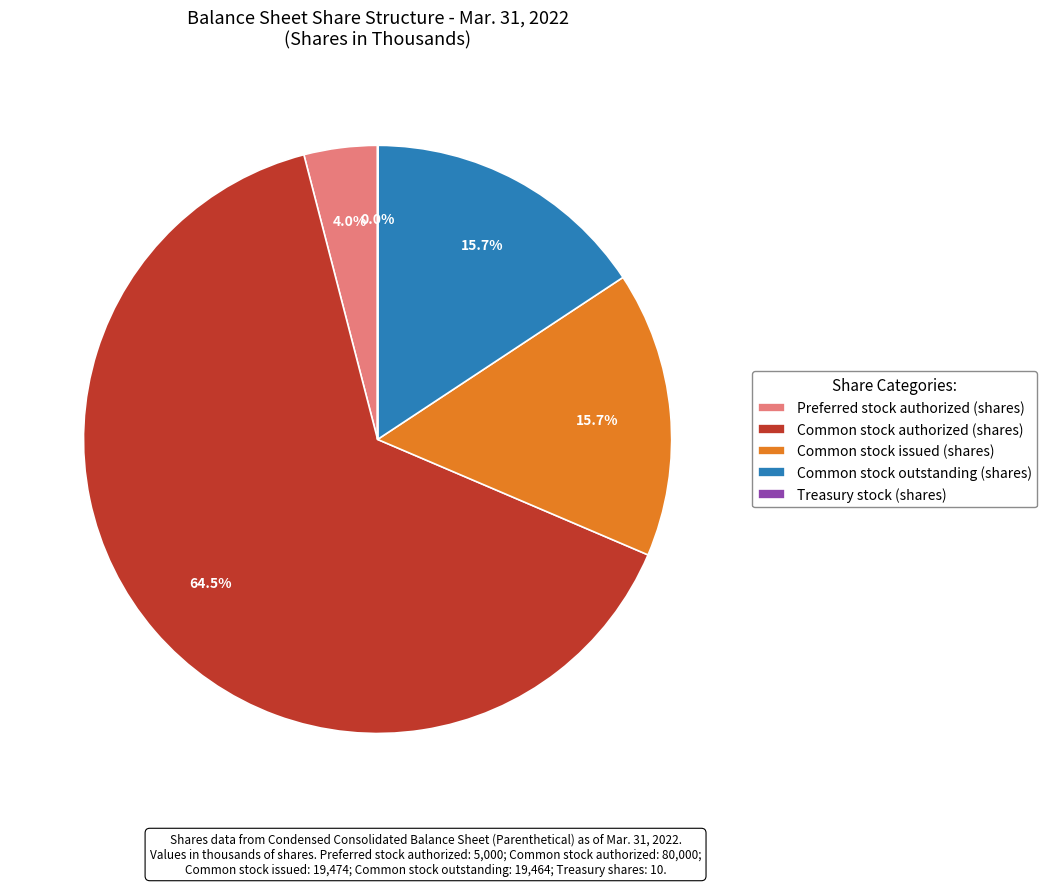

What percentage is the Common stock outstanding (shares) slice, to the nearest percent?

16%